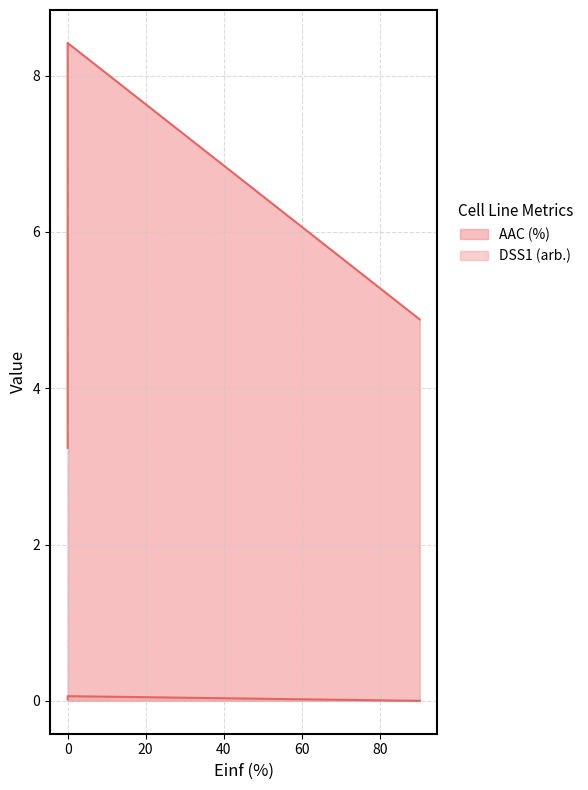

Is the value of DSS1 (arb.) at 90.239 greater than the value of AAC (%) at 0.0?

No